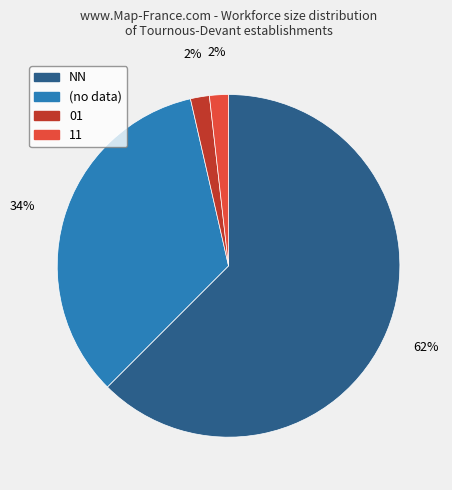

To the nearest percent, what is the average slice percentage?

25%